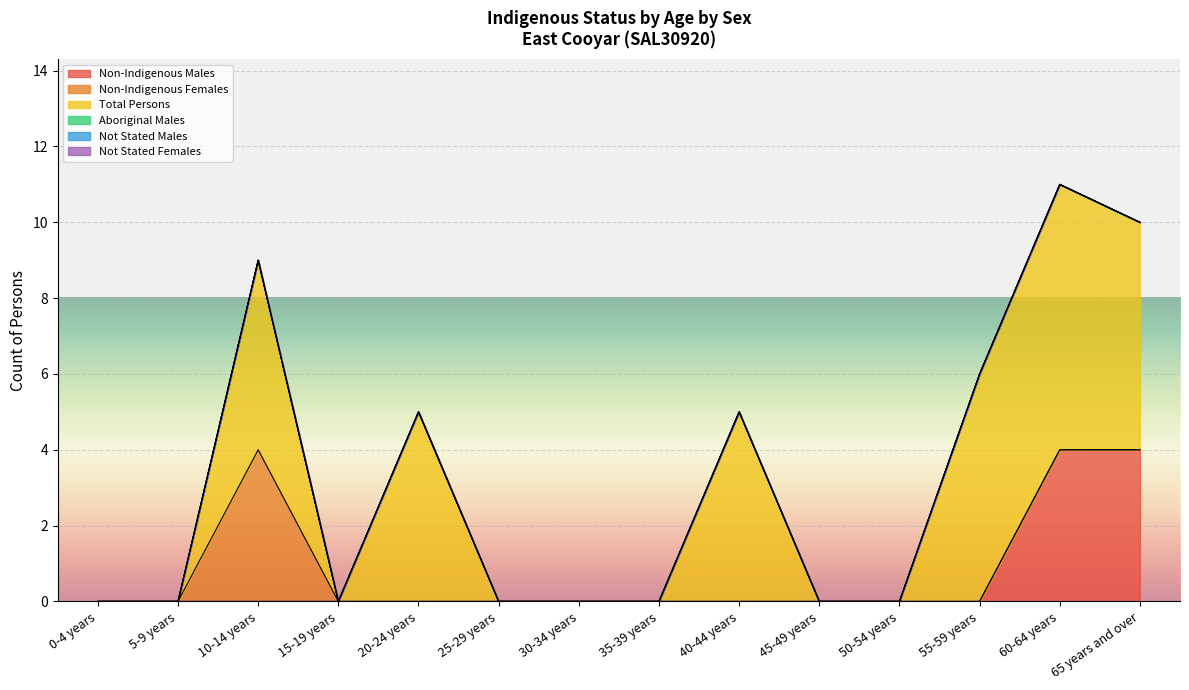

Reading left to right, extract all data points from this chart.

Non-Indigenous Males: 0-4 years=0	5-9 years=0	10-14 years=0	15-19 years=0	20-24 years=0	25-29 years=0	30-34 years=0	35-39 years=0	40-44 years=0	45-49 years=0	50-54 years=0	55-59 years=0	60-64 years=4	65 years and over=4
Non-Indigenous Females: 0-4 years=0	5-9 years=0	10-14 years=4	15-19 years=0	20-24 years=0	25-29 years=0	30-34 years=0	35-39 years=0	40-44 years=0	45-49 years=0	50-54 years=0	55-59 years=0	60-64 years=0	65 years and over=0
Total Persons: 0-4 years=0	5-9 years=0	10-14 years=5	15-19 years=0	20-24 years=5	25-29 years=0	30-34 years=0	35-39 years=0	40-44 years=5	45-49 years=0	50-54 years=0	55-59 years=6	60-64 years=7	65 years and over=6
Aboriginal Males: 0-4 years=0	5-9 years=0	10-14 years=0	15-19 years=0	20-24 years=0	25-29 years=0	30-34 years=0	35-39 years=0	40-44 years=0	45-49 years=0	50-54 years=0	55-59 years=0	60-64 years=0	65 years and over=0
Not Stated Males: 0-4 years=0	5-9 years=0	10-14 years=0	15-19 years=0	20-24 years=0	25-29 years=0	30-34 years=0	35-39 years=0	40-44 years=0	45-49 years=0	50-54 years=0	55-59 years=0	60-64 years=0	65 years and over=0
Not Stated Females: 0-4 years=0	5-9 years=0	10-14 years=0	15-19 years=0	20-24 years=0	25-29 years=0	30-34 years=0	35-39 years=0	40-44 years=0	45-49 years=0	50-54 years=0	55-59 years=0	60-64 years=0	65 years and over=0